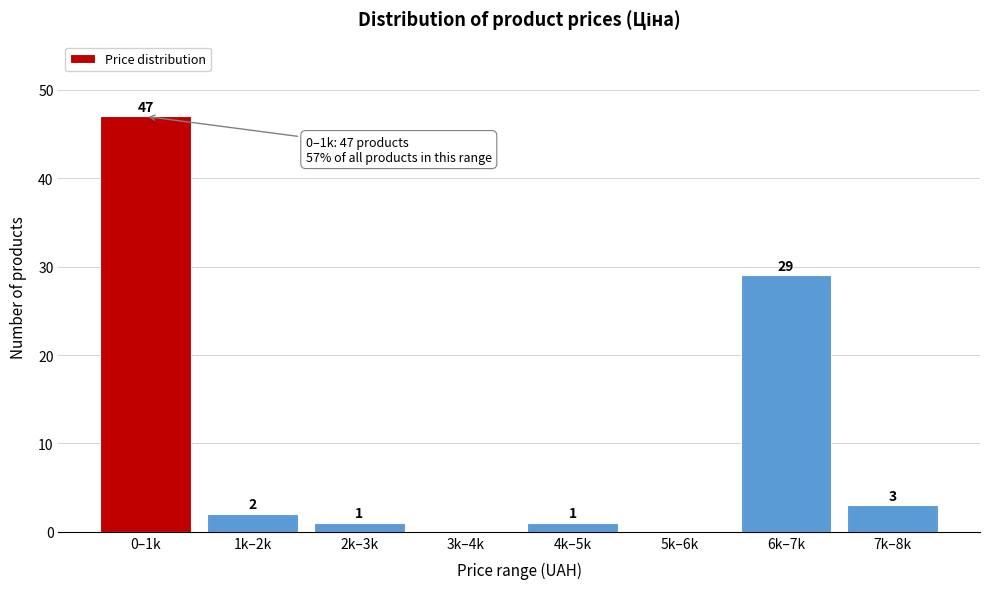

Reading right to left, extract all data points from this chart.

7k–8k=3	6k–7k=29	5k–6k=0	4k–5k=1	3k–4k=0	2k–3k=1	1k–2k=2	0–1k=47